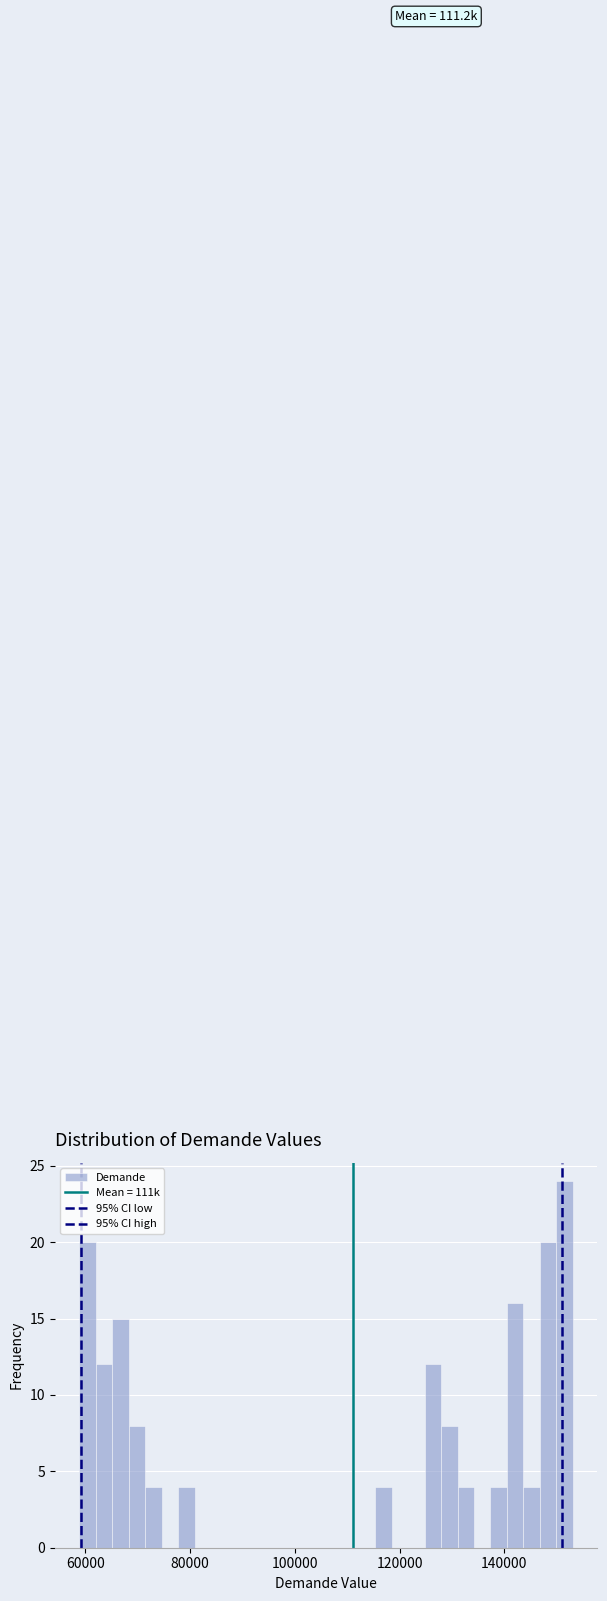

Around what value on the x-axis is the tallest bar? Give the approximate position of its centre, as read against the axis.

152000